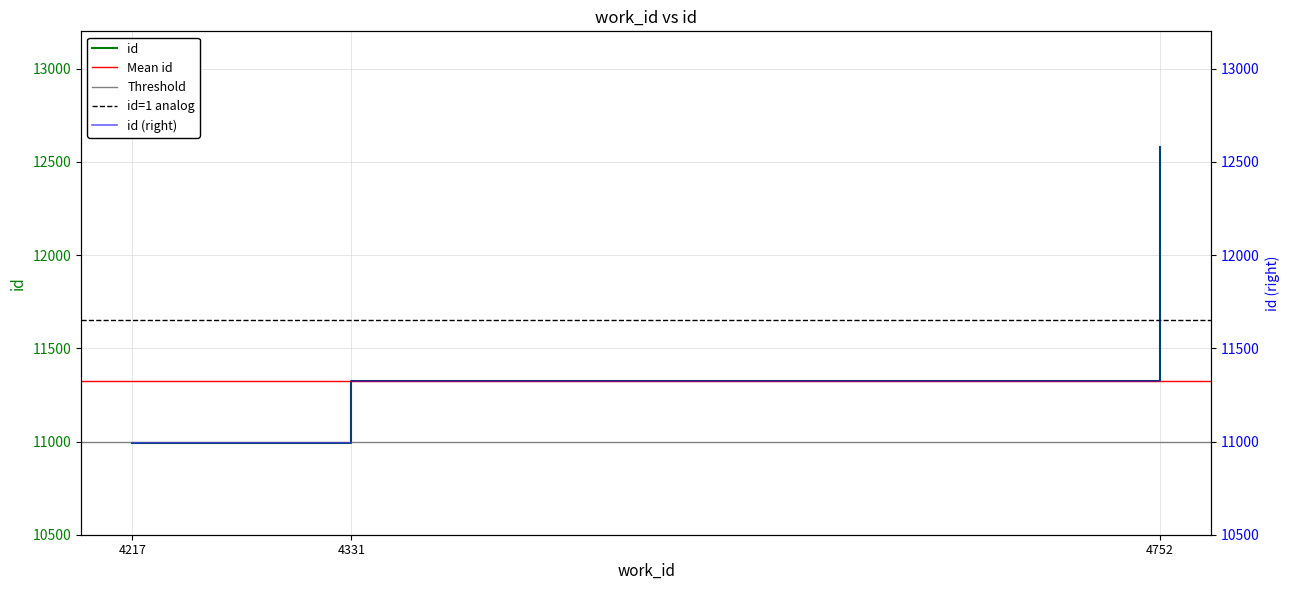

What is the value of the 2nd point from the left?

11324